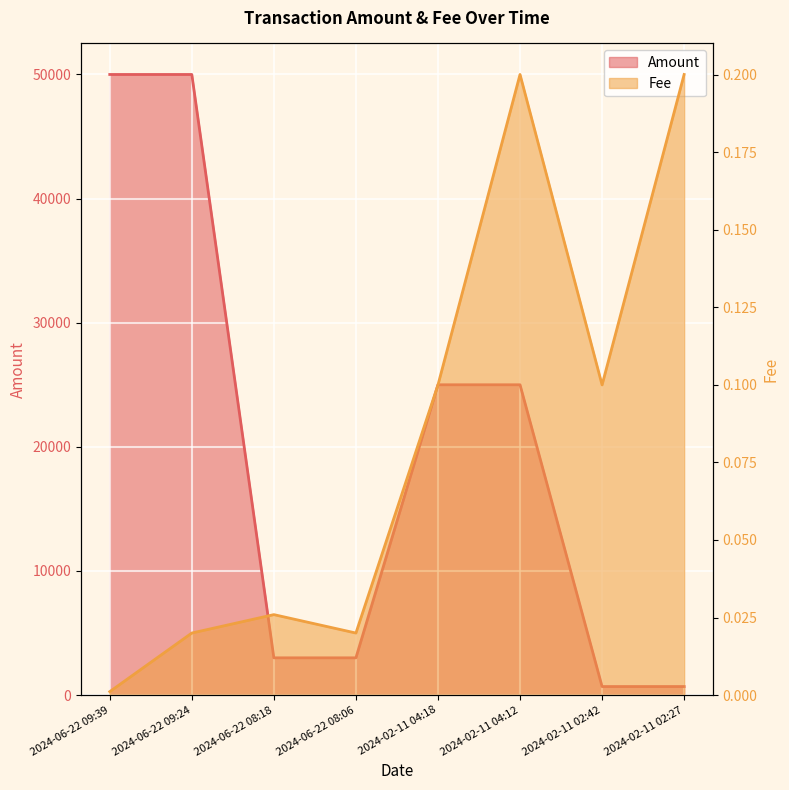

True or false: Amount and Fee cross at least once.

False